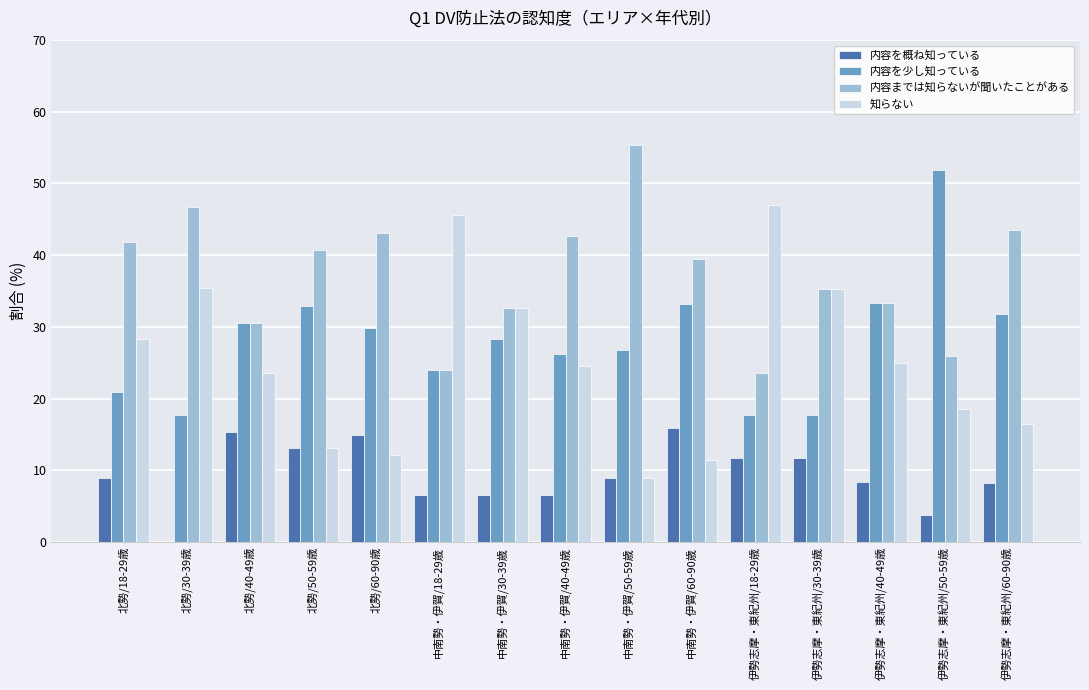

Between 伊勢志摩・東紀州/30-39歳 and 伊勢志摩・東紀州/50-59歳, which series saw the biggest shift?

内容を少し知っている